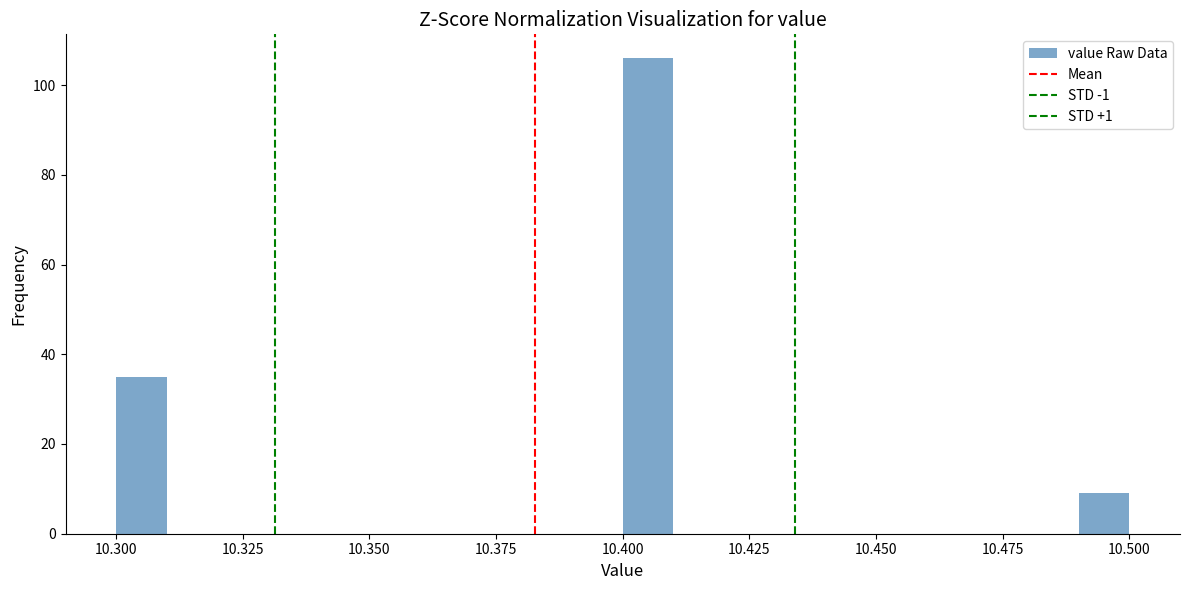

Read against the x-axis, roughly where is the centre of the tallest bar?

10.405